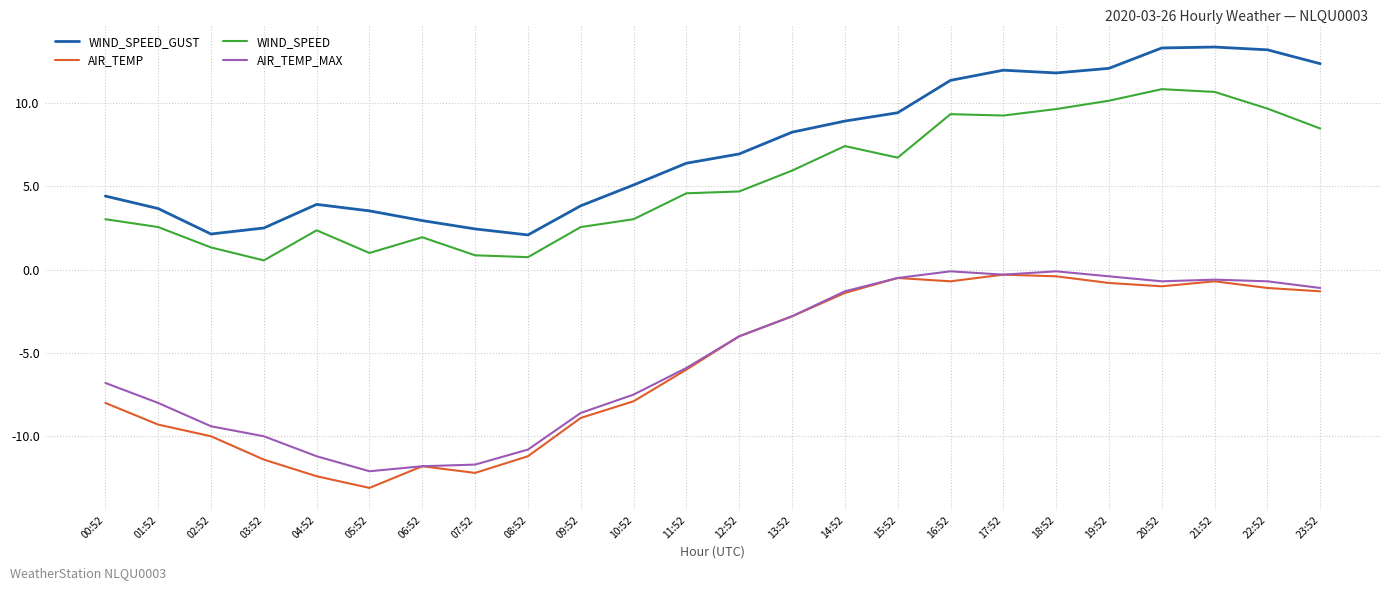

The AIR_TEMP_MAX series shows -6.4 at 12:52. True or false?

False